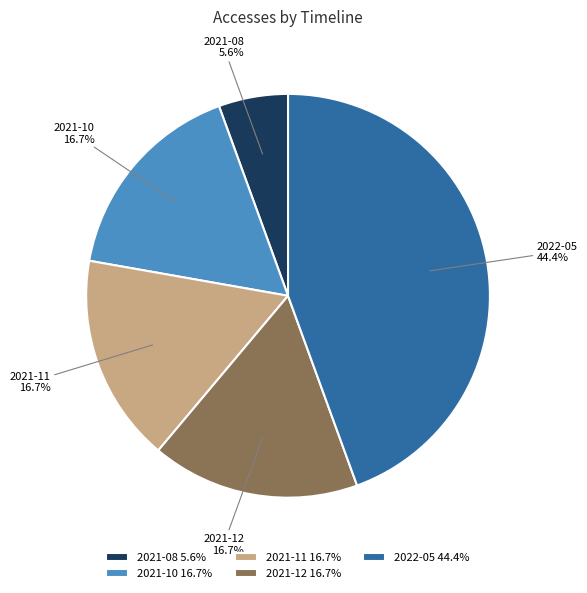

Which category has the biggest portion of the pie?

2022-05